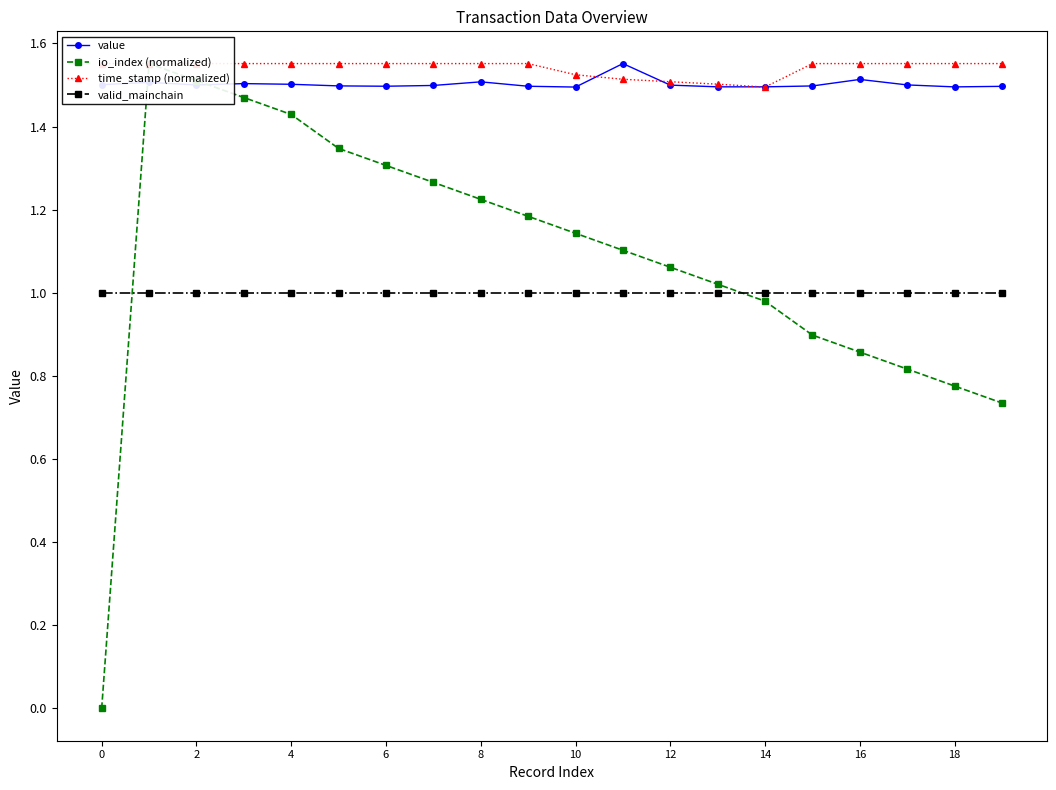

True or false: valid_mainchain and value intersect in this chart.

False